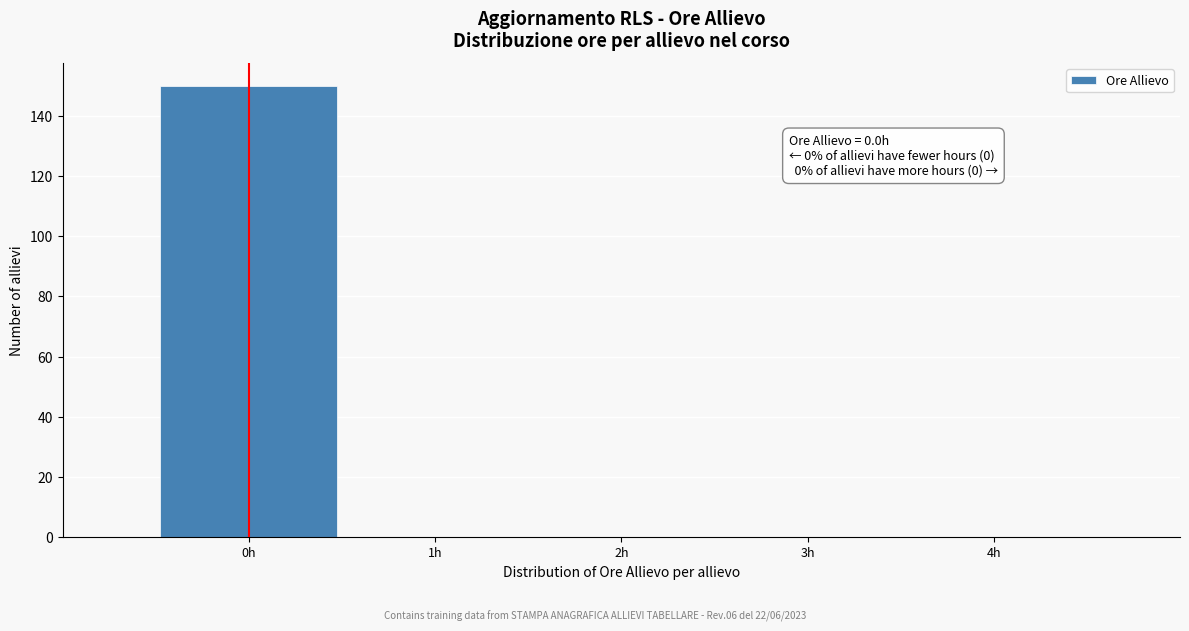

Which range on the x-axis has the tallest bar?

-0.5 to 0.5